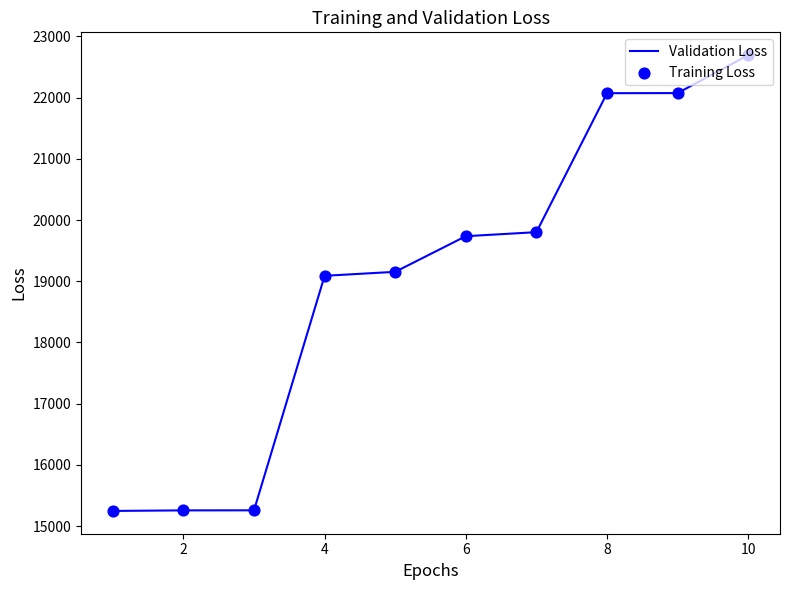

What is the difference between the maximum and minimum values?

7446